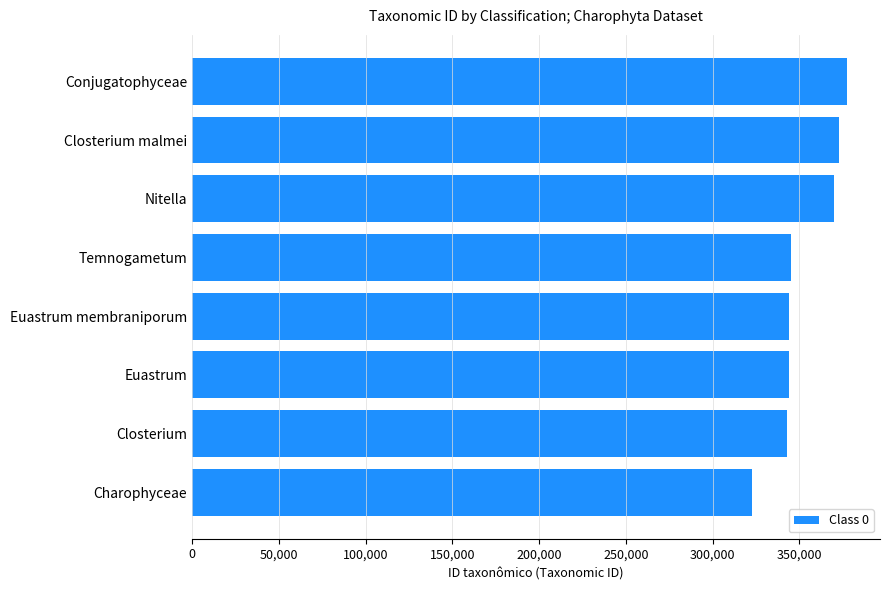

The chart shows a value of 343971 at Euastrum membraniporum. True or false?

True